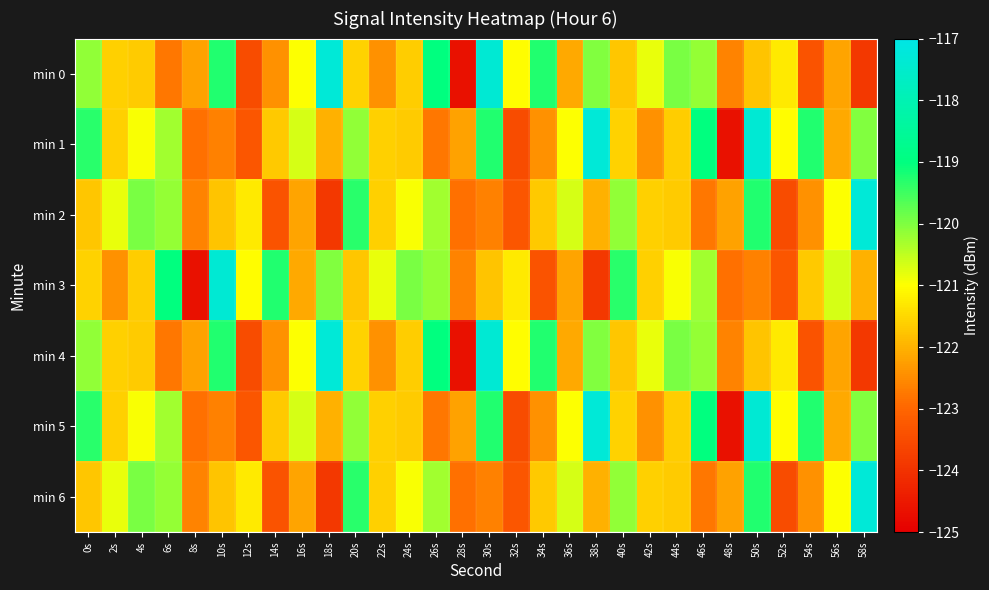

List the series in order of their peak value, lowest first.

min 3, min 0, min 1, min 2, min 4, min 5, min 6